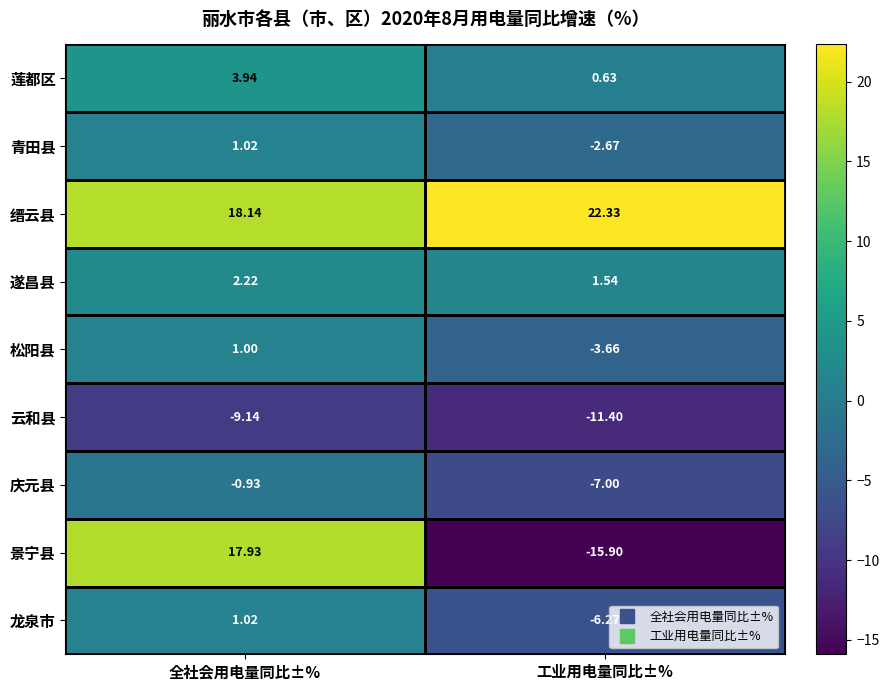

List the labels in order of 云和县 value, smallest first.

工业用电量同比±%, 全社会用电量同比±%